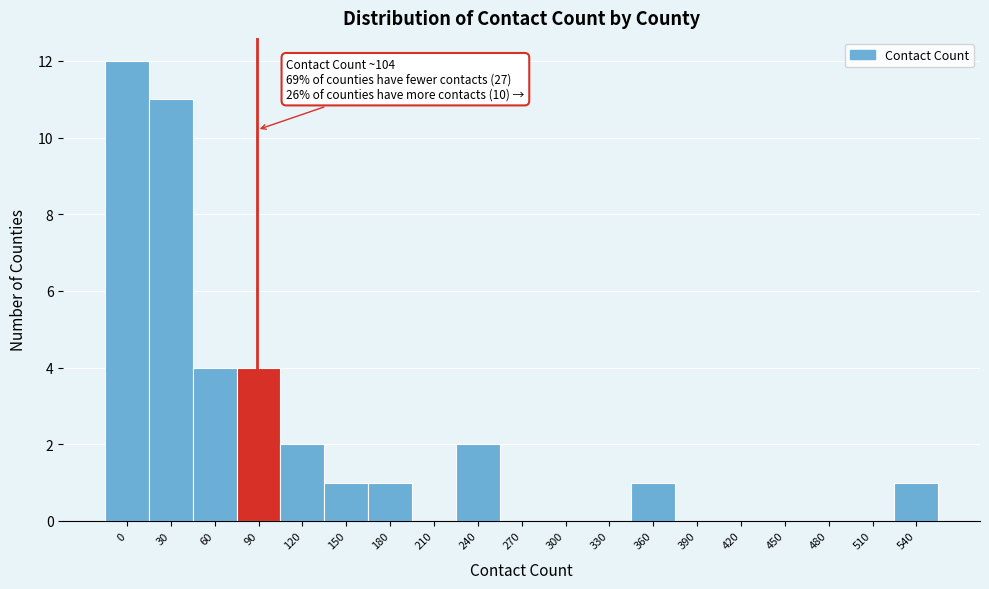

Reading left to right, extract all data points from this chart.

0=12	30=11	60=4	90=4	120=2	150=1	180=1	210=0	240=2	270=0	300=0	330=0	360=1	390=0	420=0	450=0	480=0	510=0	540=1